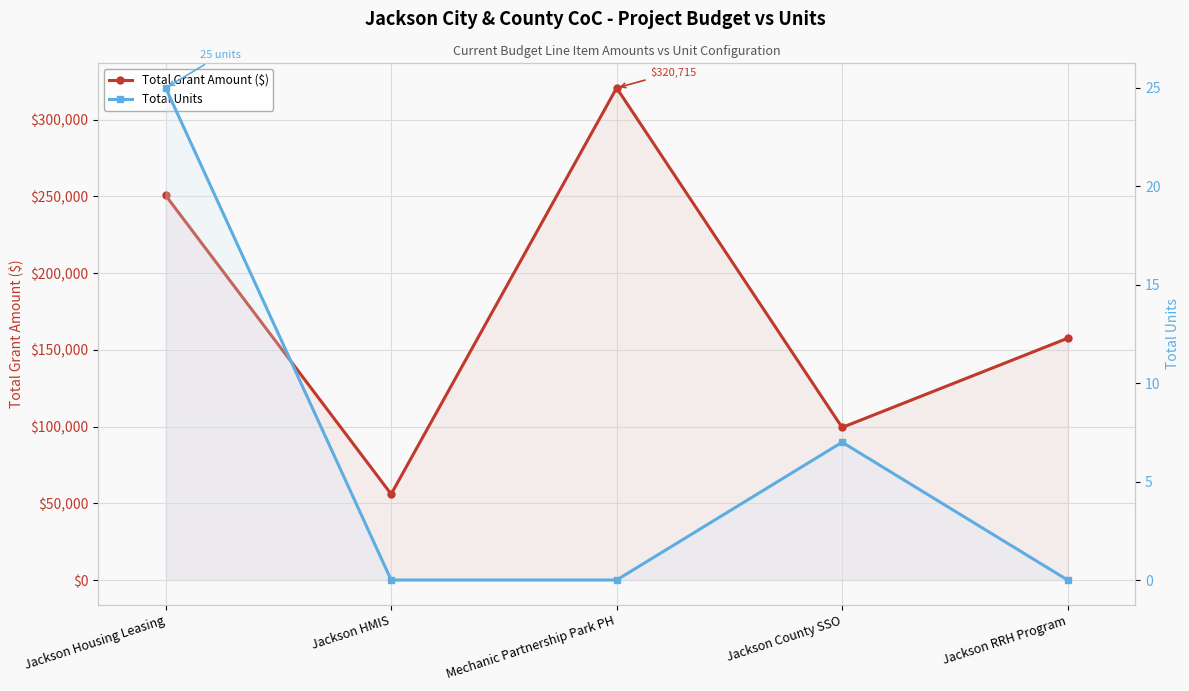

True or false: Total Grant Amount ($) and Total Units cross at least once.

False